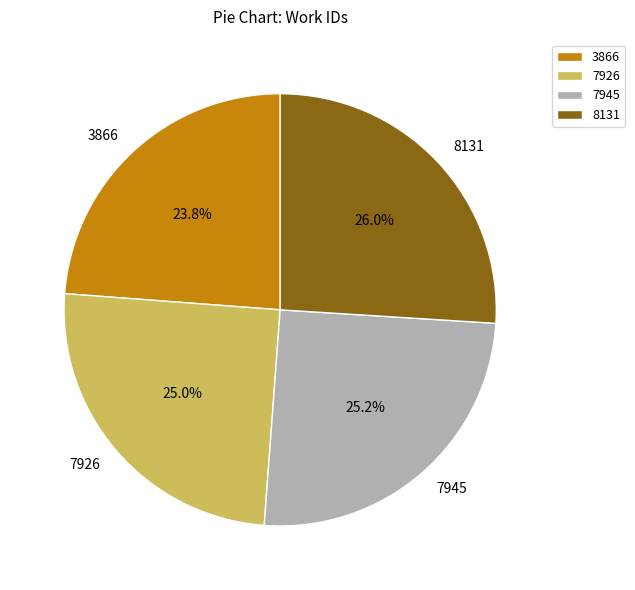

What is the ratio of the value at 8131 to the value at 7926?

1.0